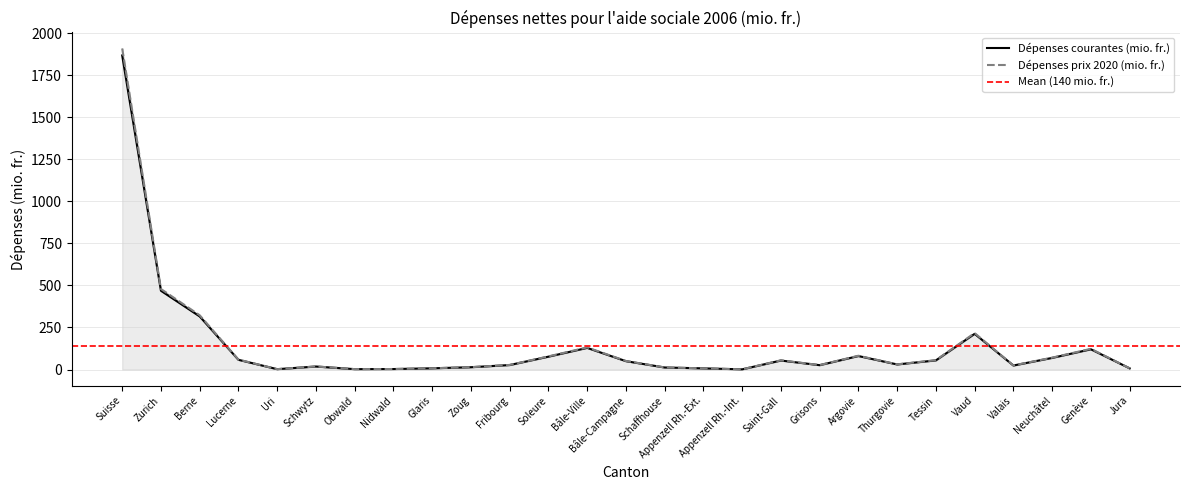

What is the total value across all series at Glaris?

14.8